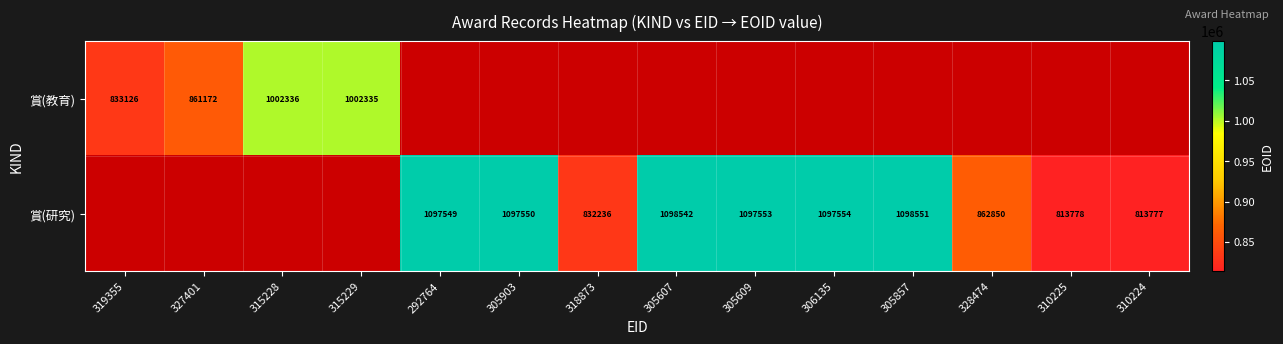

Is it true that 賞(研究) equals 1098542 at 305607?

True